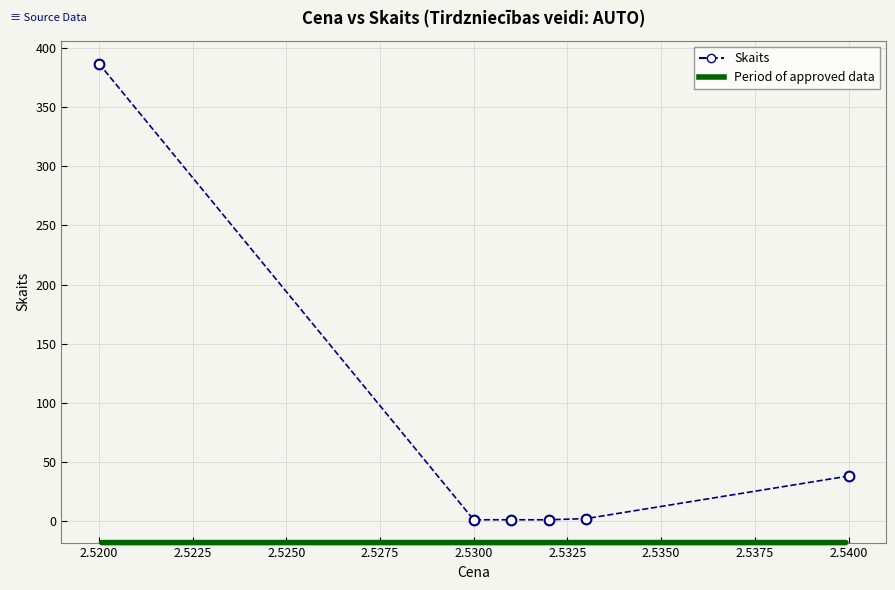

What is the average value?

72